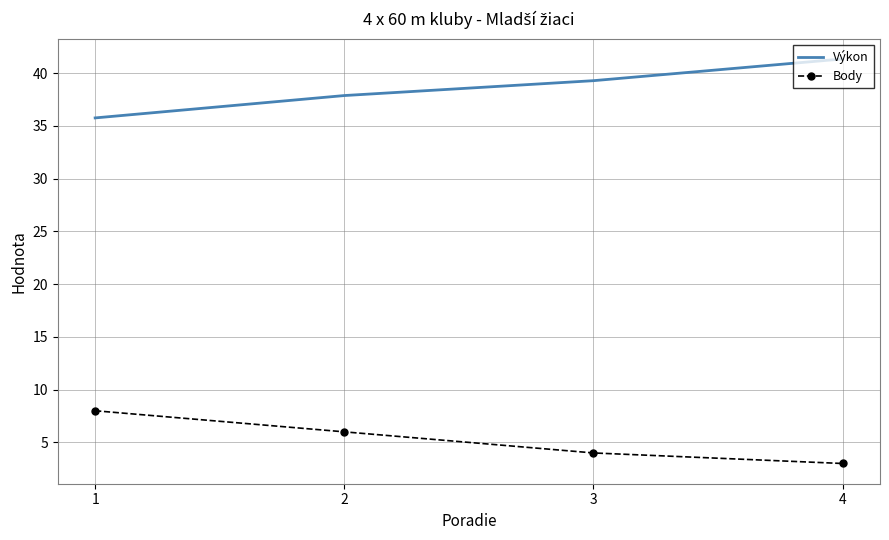

Which category has the lowest value across all series?

4